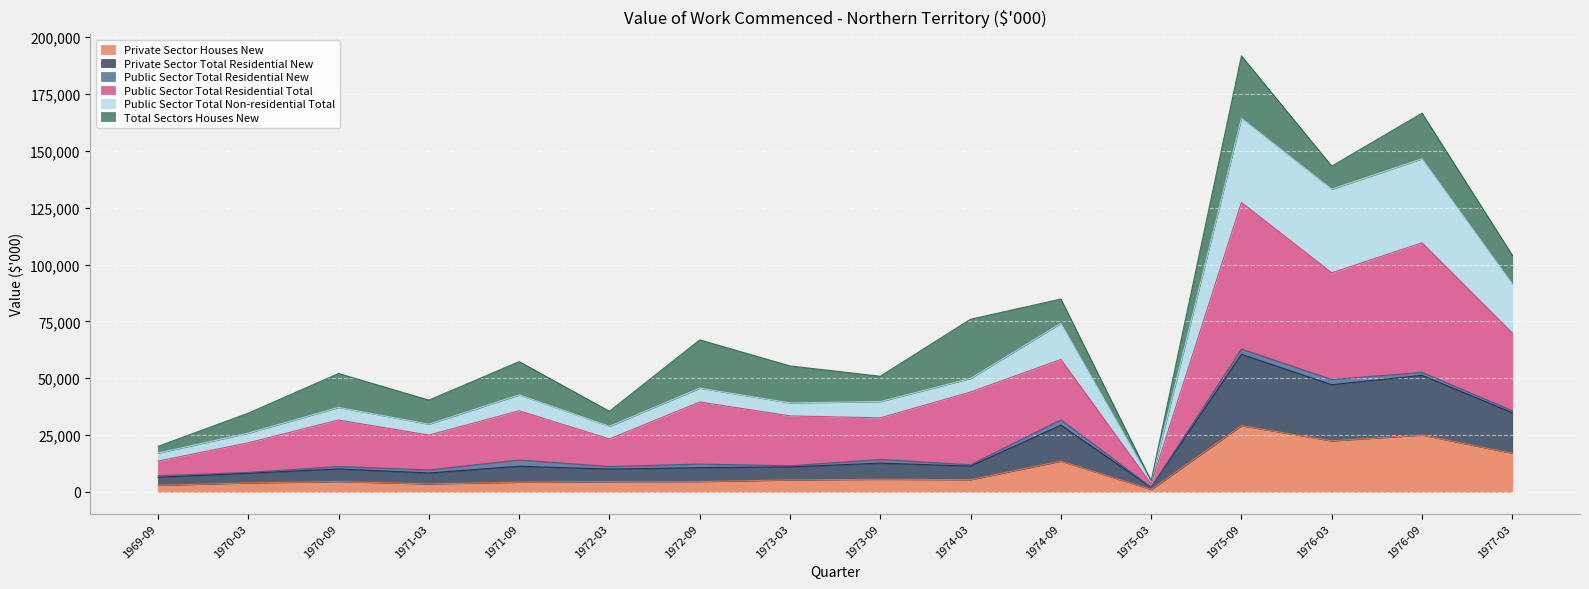

What is the maximum value for Private Sector Houses New?

29086